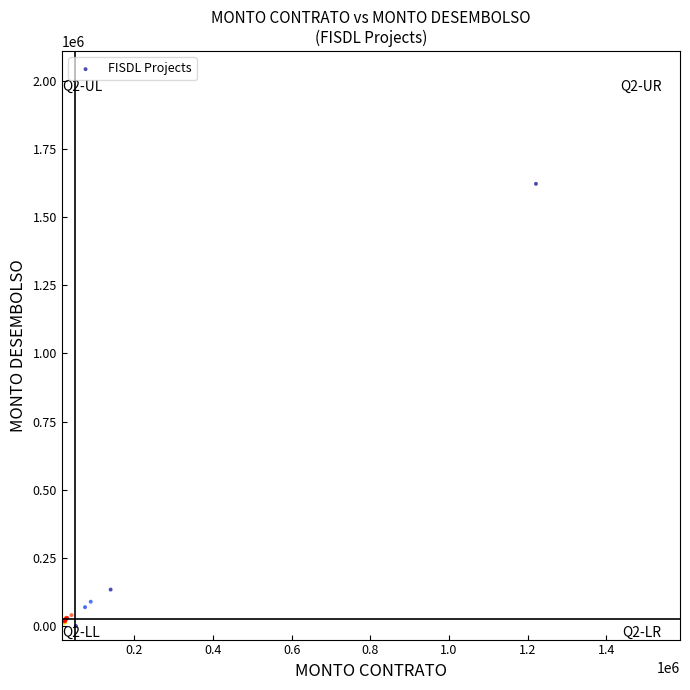

What Y value in the scatter plot is closest to 811121?

133500.0